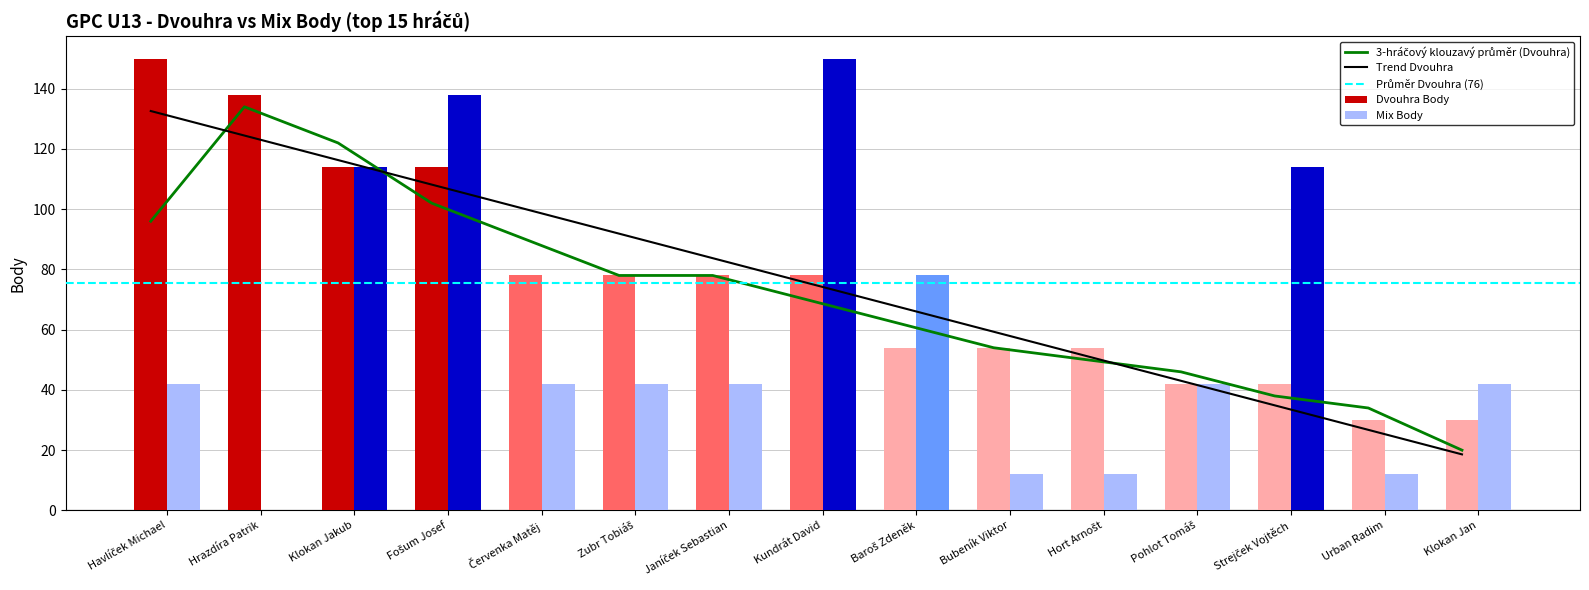

How many bars are there in each group?

2